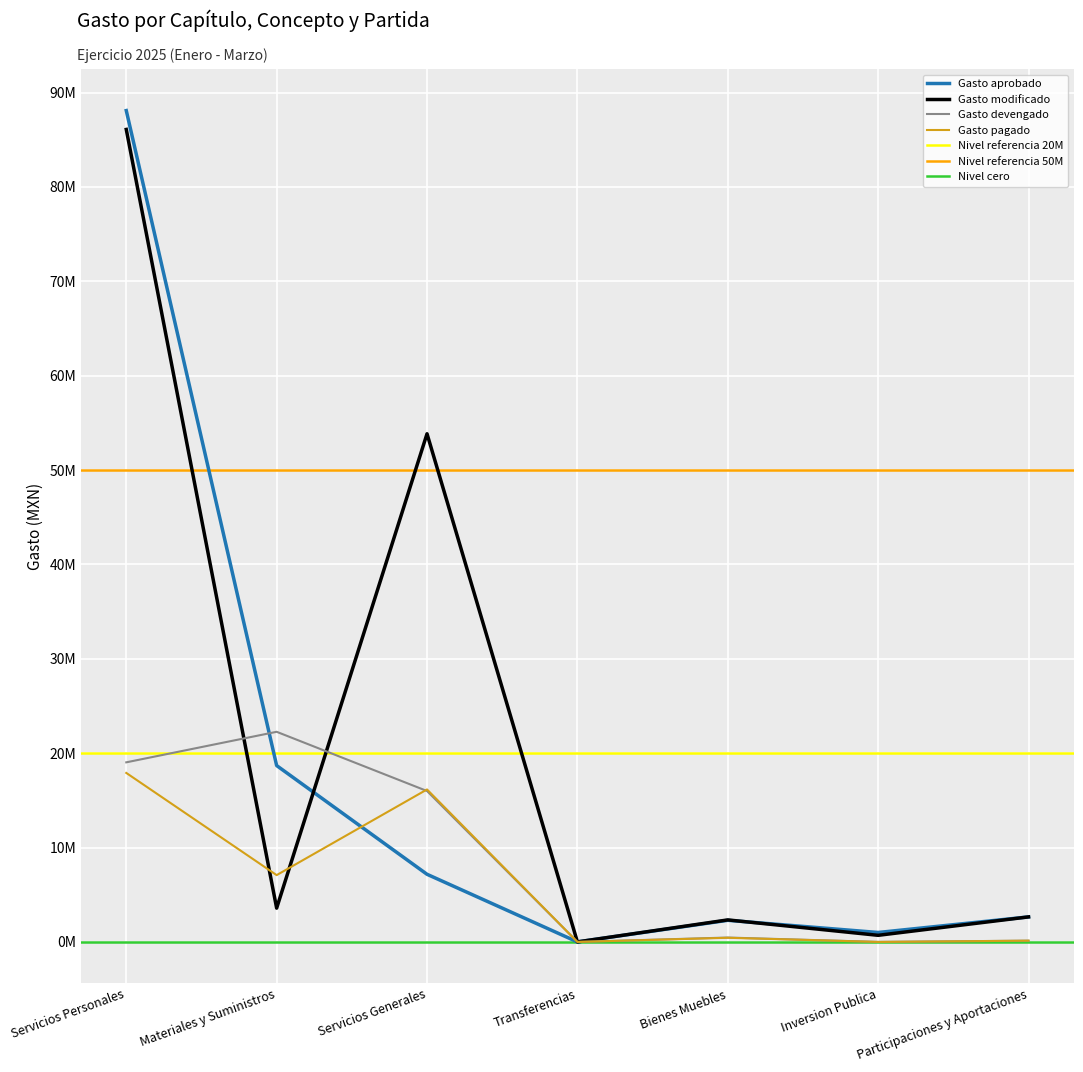

Between which two adjacent categories do Gasto devengado and Gasto aprobado first intersect?

Servicios Personales and Materiales y Suministros